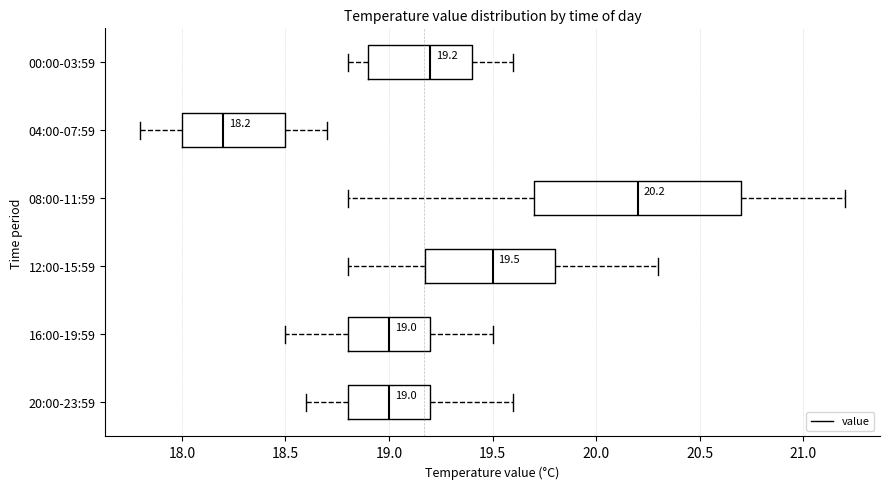

Which box's median line is the furthest to the left?

04:00-07:59